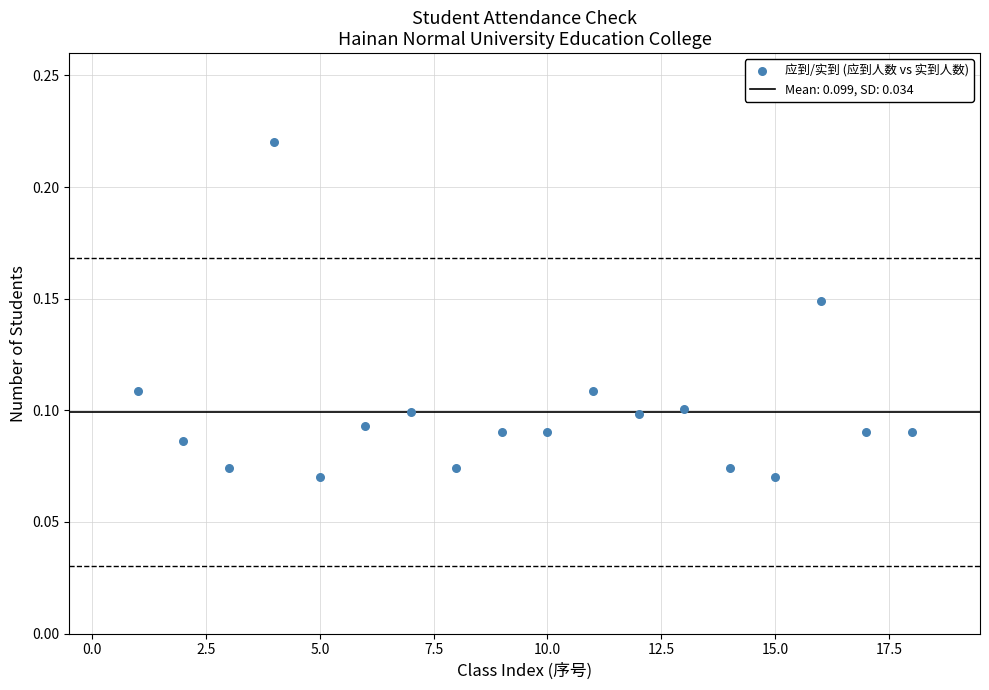

What is the range of X values (max minus min)?

17.0